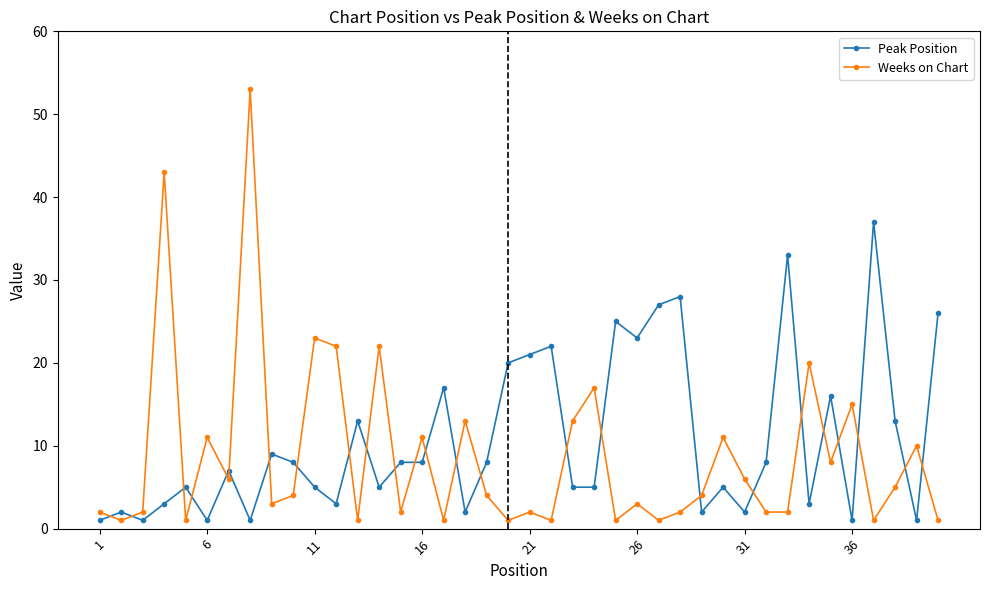

What are all the series names shown in the legend?

Peak Position, Weeks on Chart